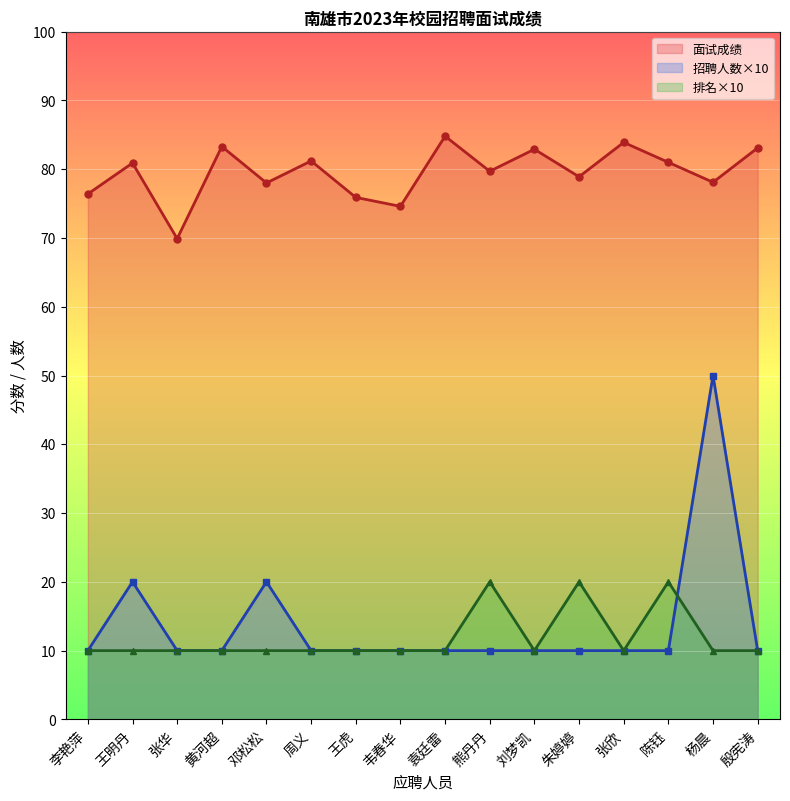

What is the sum of the 招聘人数 values at 张华 and 殷宪涛?

20.0